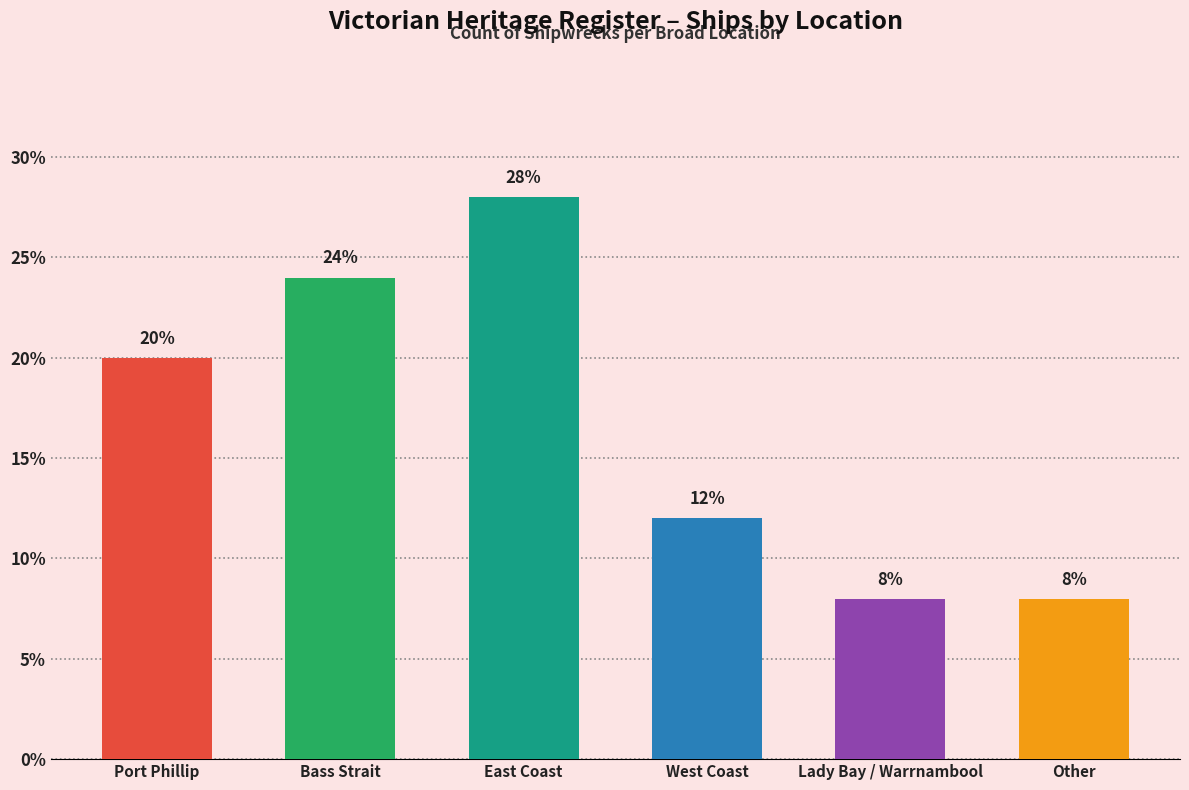

How many series are shown in this chart?

1